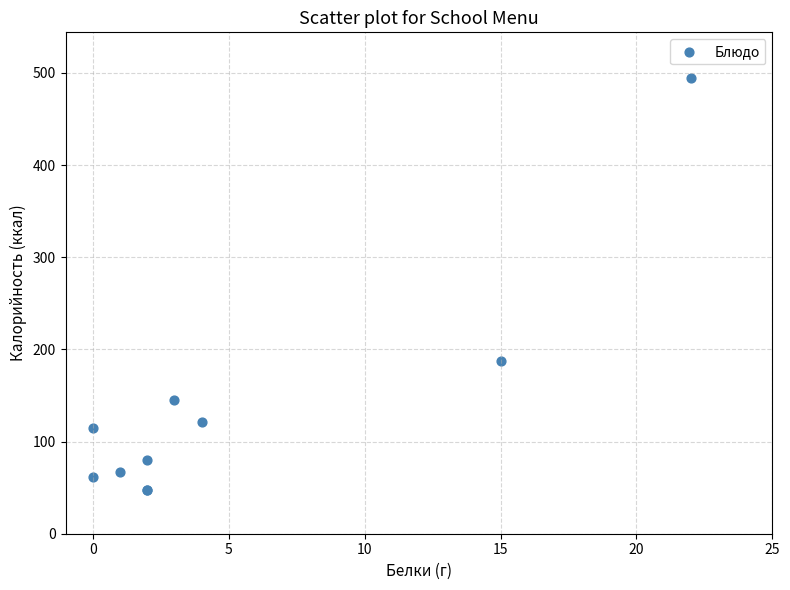

What Y value in the scatter plot is closest to 270?

187